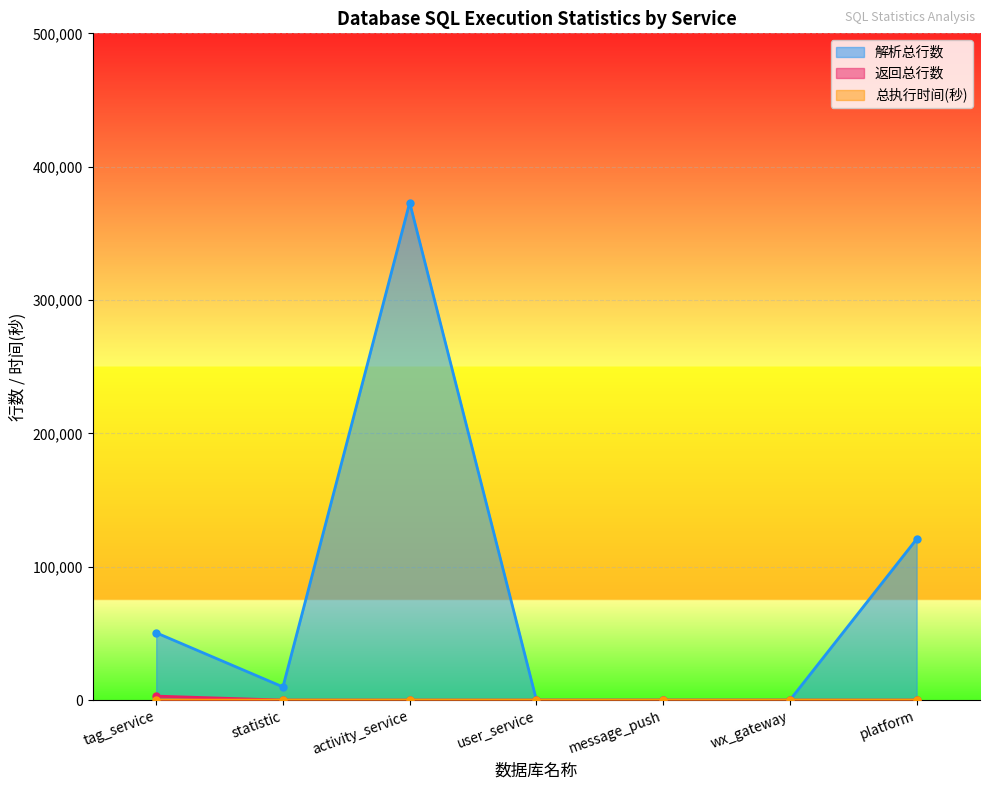

At which label is 总执行时间(秒) closest to 3?

statistic